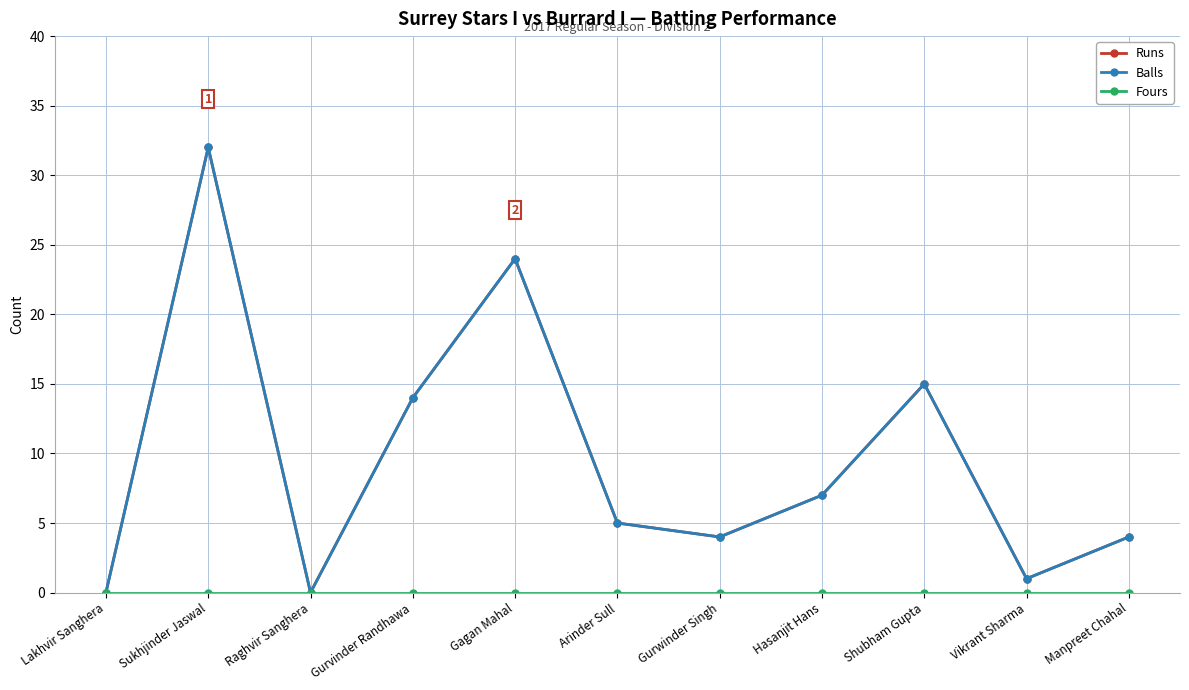

What is the sum of all Runs values?

106